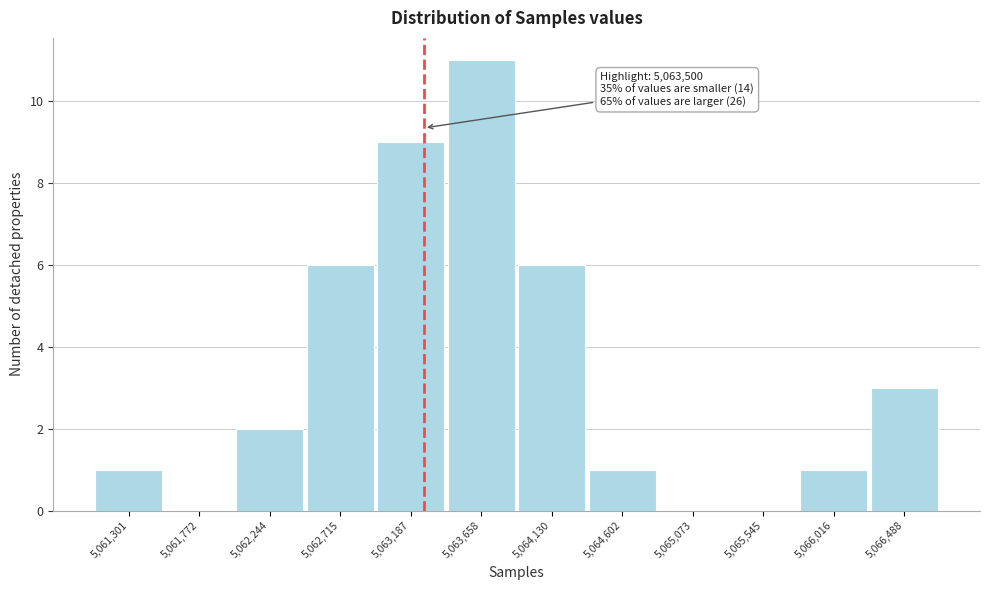

Reading left to right, what are all the values shown in this chart?

5,061,301=1	5,061,772=0	5,062,244=2	5,062,715=6	5,063,187=9	5,063,658=11	5,064,130=6	5,064,602=1	5,065,073=0	5,065,545=0	5,066,016=1	5,066,488=3